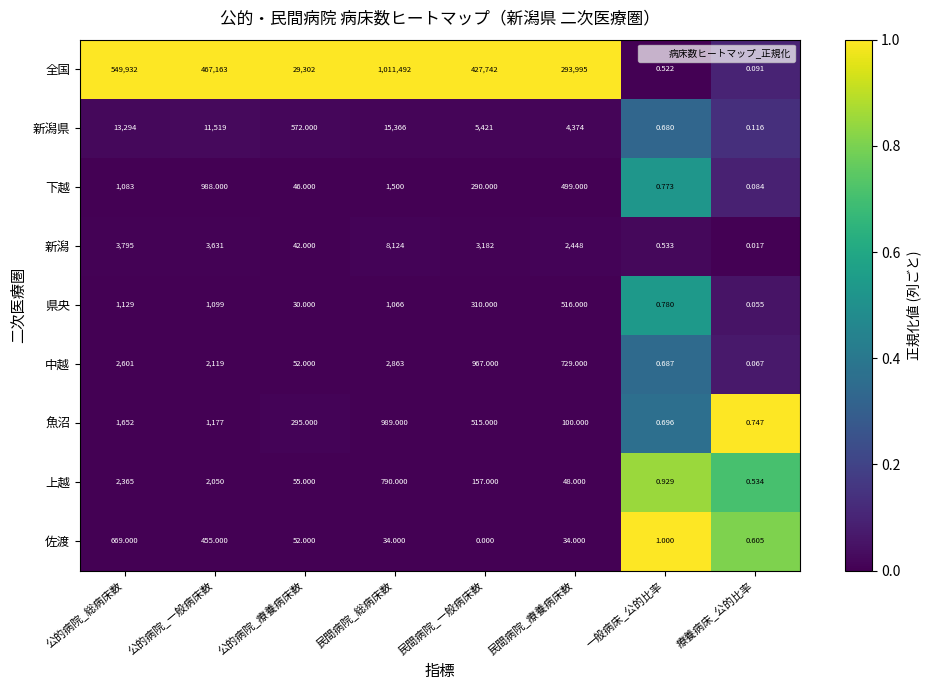

Which series has the largest total across all categories?

全国